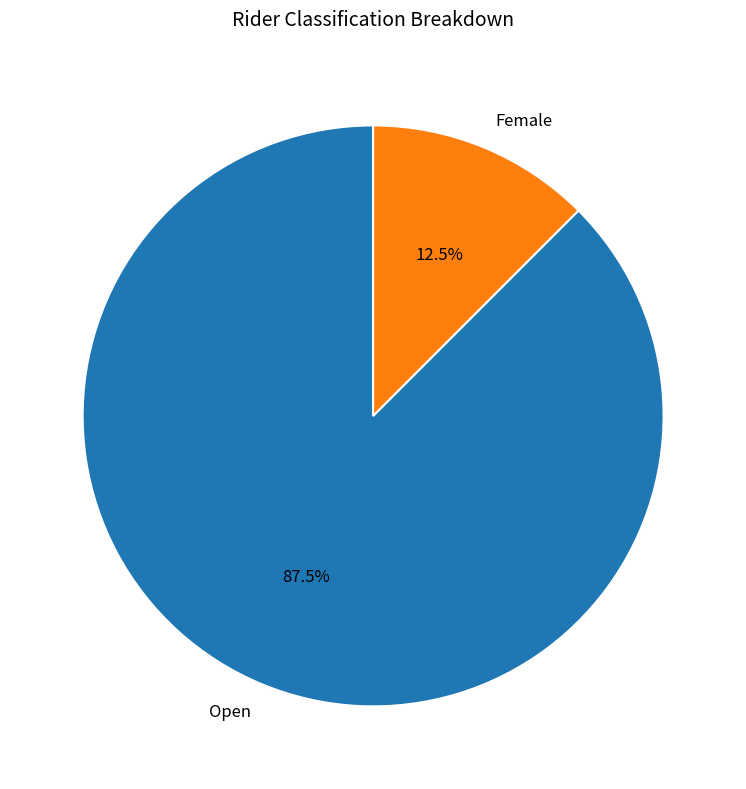

Which category accounts for the majority?

Open